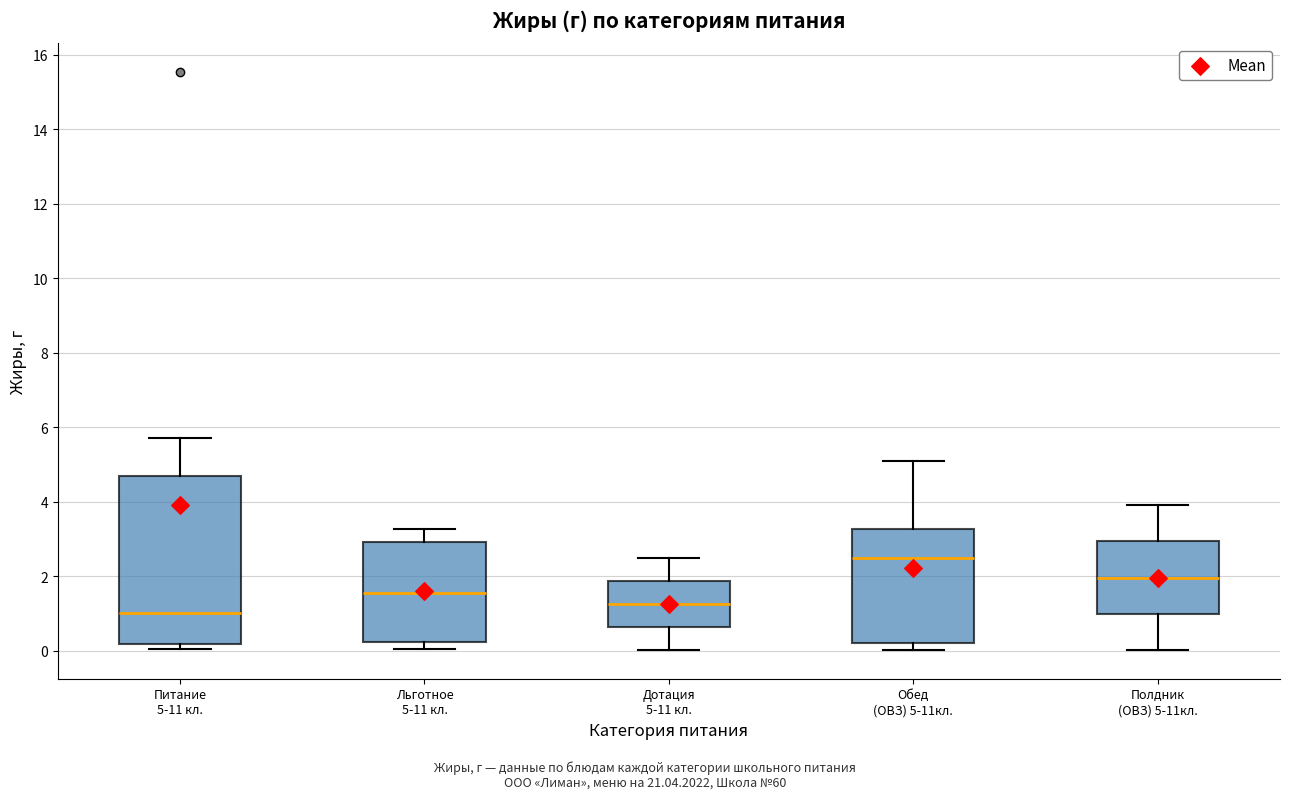

Reading left to right, transcribe this box plot: for each box, give where its median line is, the range the box spans, and where its two whiskers end, as read against the y-axis. The values are not printed on the chart, so give them approximately, as read against the axis.

Питание 5-11 кл.: median 1.0, box 0.2 to 4.6, whiskers 0.0 to 5.8
Льготное 5-11 кл.: median 1.6, box 0.2 to 3.0, whiskers 0.0 to 3.2
Дотация 5-11 кл.: median 1.2, box 0.6 to 1.8, whiskers 0.0 to 2.4
Обед (ОВЗ) 5-11кл.: median 2.4, box 0.2 to 3.2, whiskers 0.0 to 5.0
Полдник (ОВЗ) 5-11кл.: median 2.0, box 1.0 to 3.0, whiskers 0.0 to 4.0